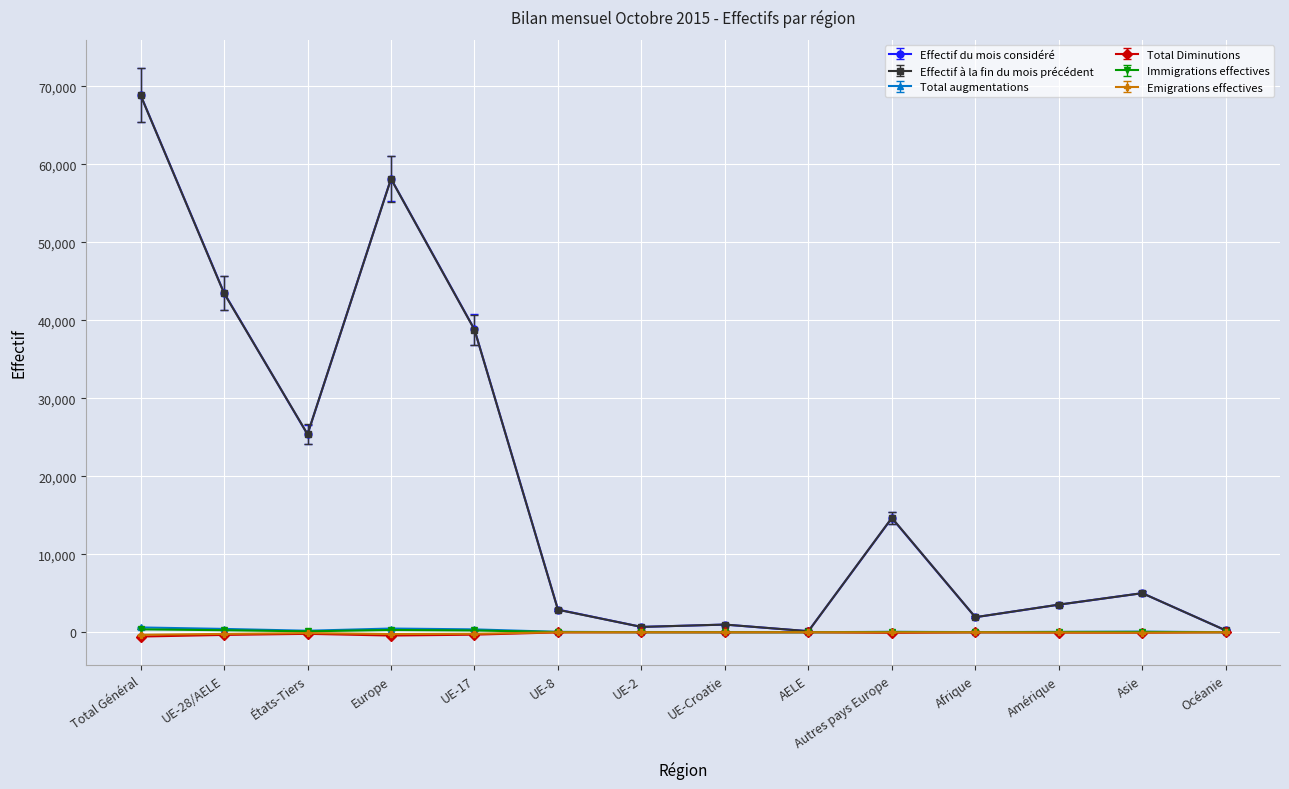

At which category is the sum across all series the highest?

Total Général